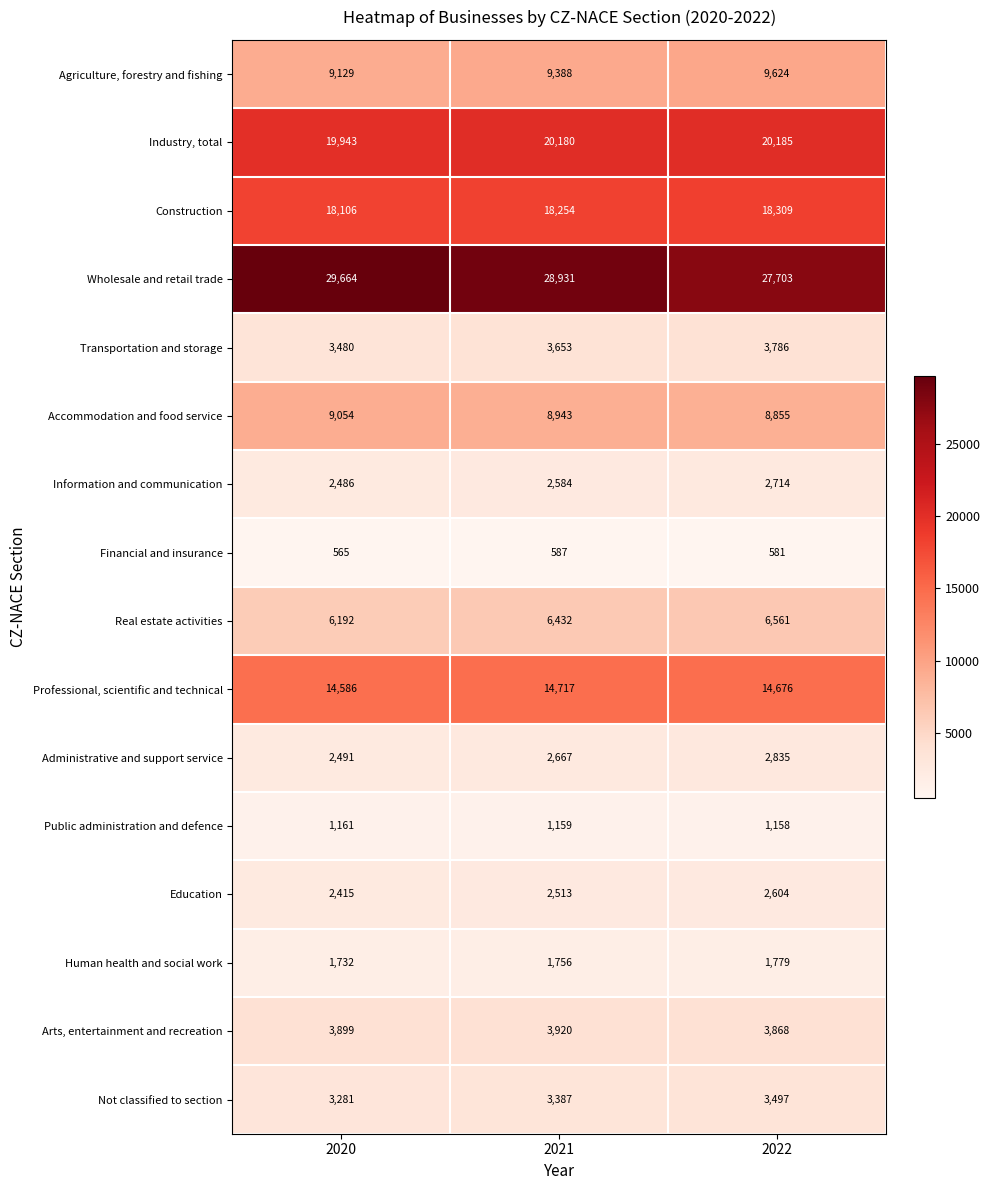

What is the minimum value shown in the chart?

565